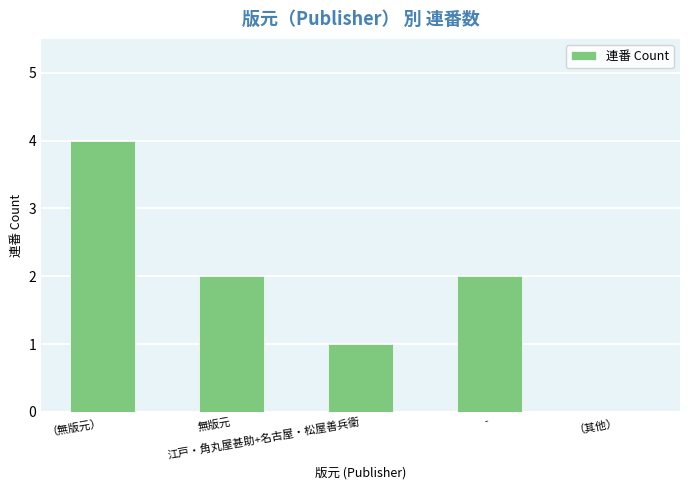

Are the bars horizontal?

No